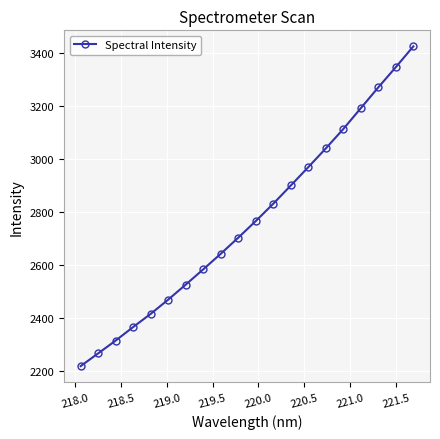

True or false: the data has more than 1 interior local peaks.

False